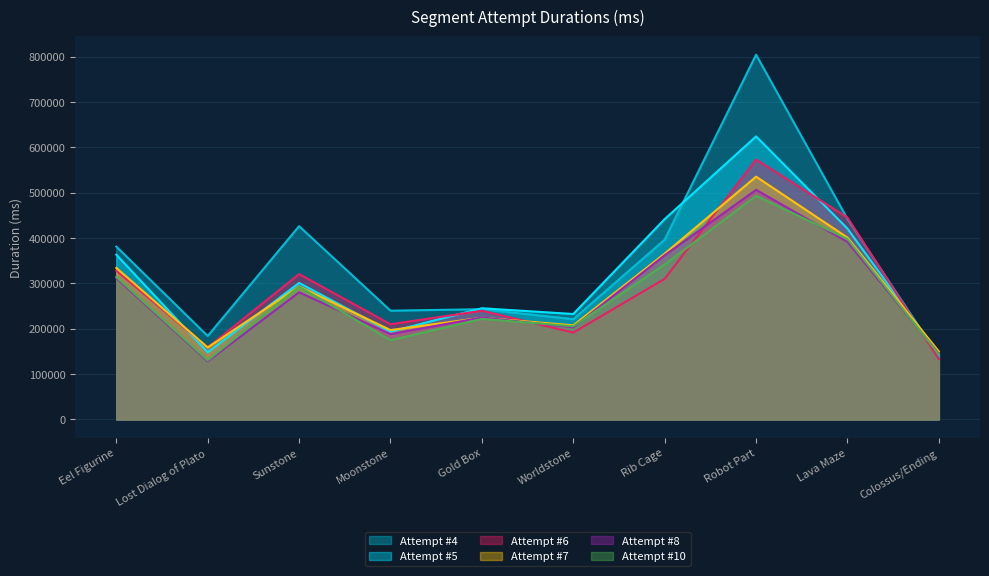

Which category has the highest value in the Attempt #4 series?

Robot Part